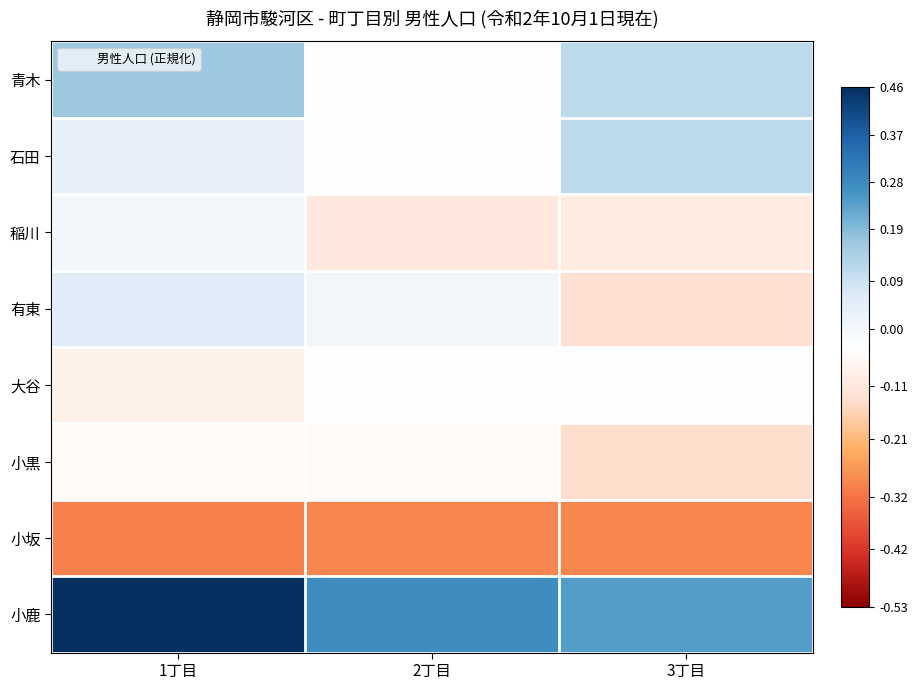

Reading right to left, extract all data points from this chart.

青木: 3丁目=0.1	2丁目=-0.0	1丁目=0.2
石田: 3丁目=0.1	2丁目=-0.0	1丁目=0.0
稲川: 3丁目=-0.1	2丁目=-0.1	1丁目=0.0
有東: 3丁目=-0.1	2丁目=0.0	1丁目=0.1
大谷: 3丁目=-0.0	2丁目=-0.0	1丁目=-0.1
小黒: 3丁目=-0.1	2丁目=-0.0	1丁目=-0.1
小坂: 3丁目=-0.3	2丁目=-0.3	1丁目=-0.3
小鹿: 3丁目=0.2	2丁目=0.3	1丁目=0.7